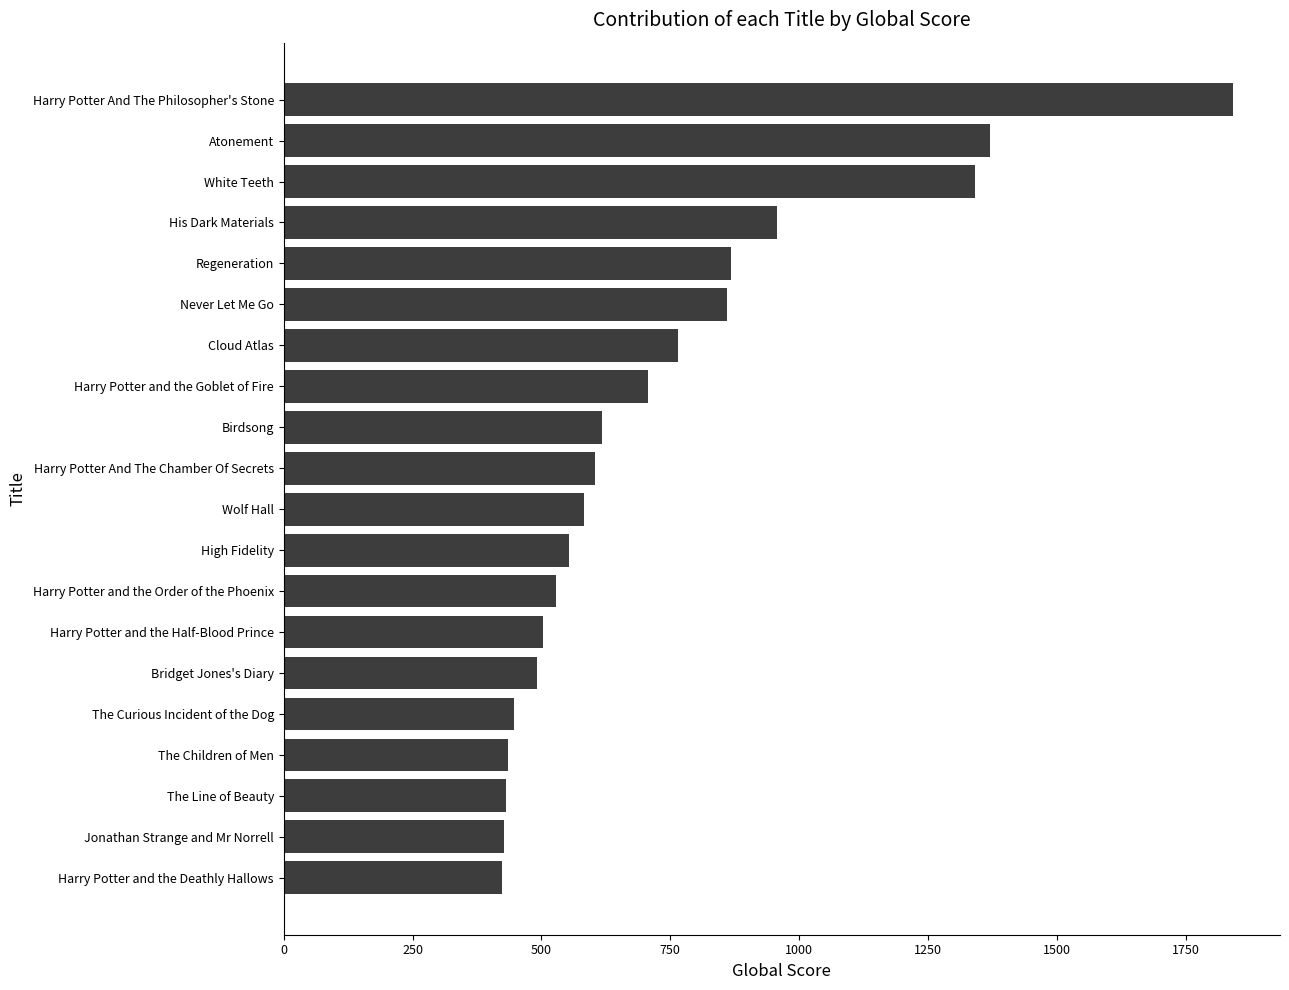

How many distinct data groups are displayed?

1